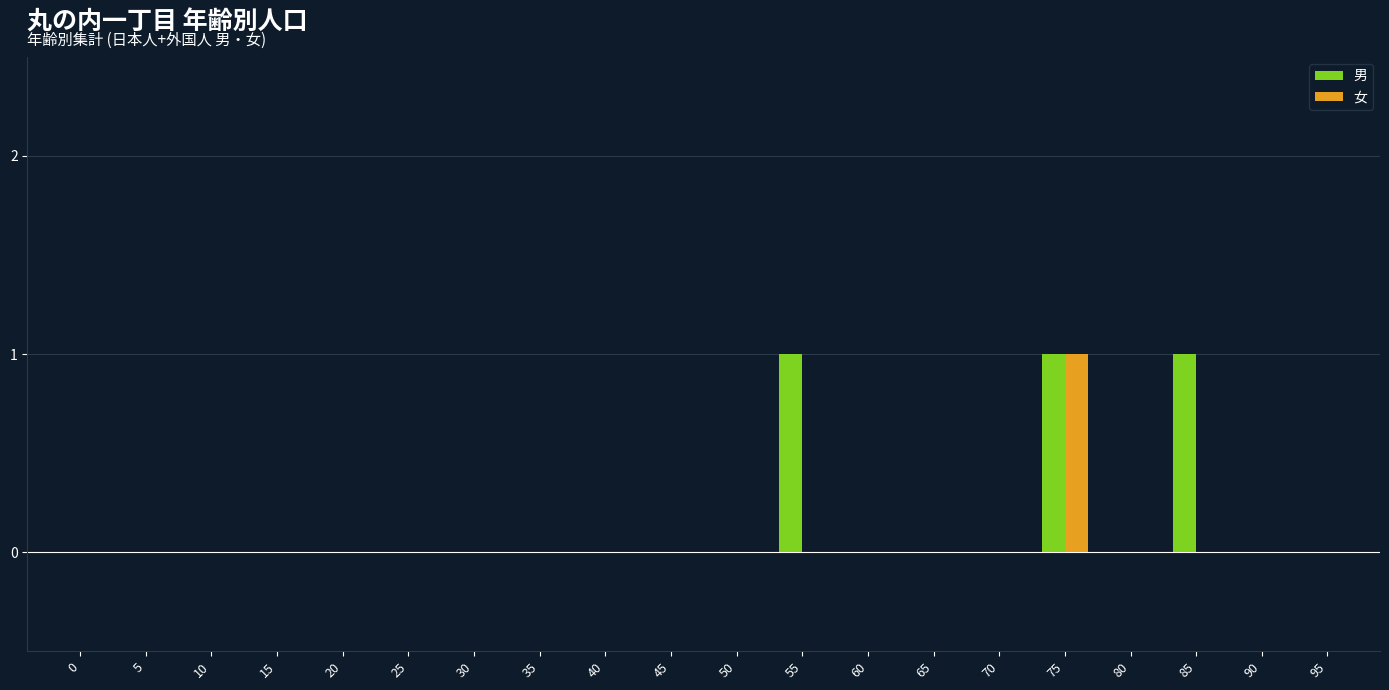

At which category is the sum across all series the highest?

75